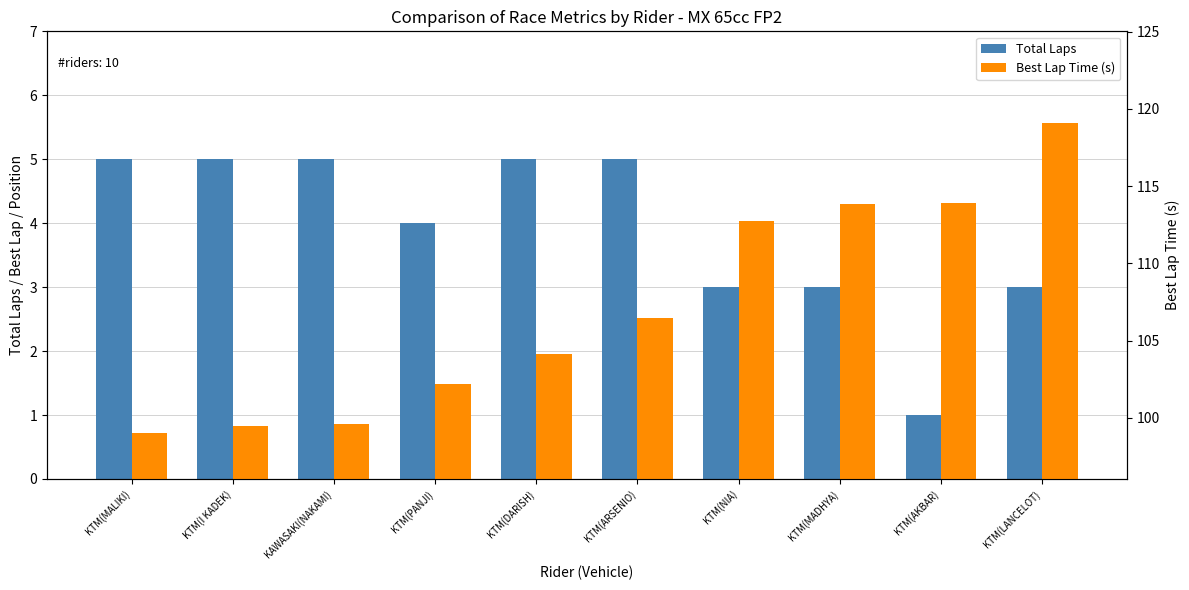

What position from the right is KAWASAKI(NAKAMI)?

8